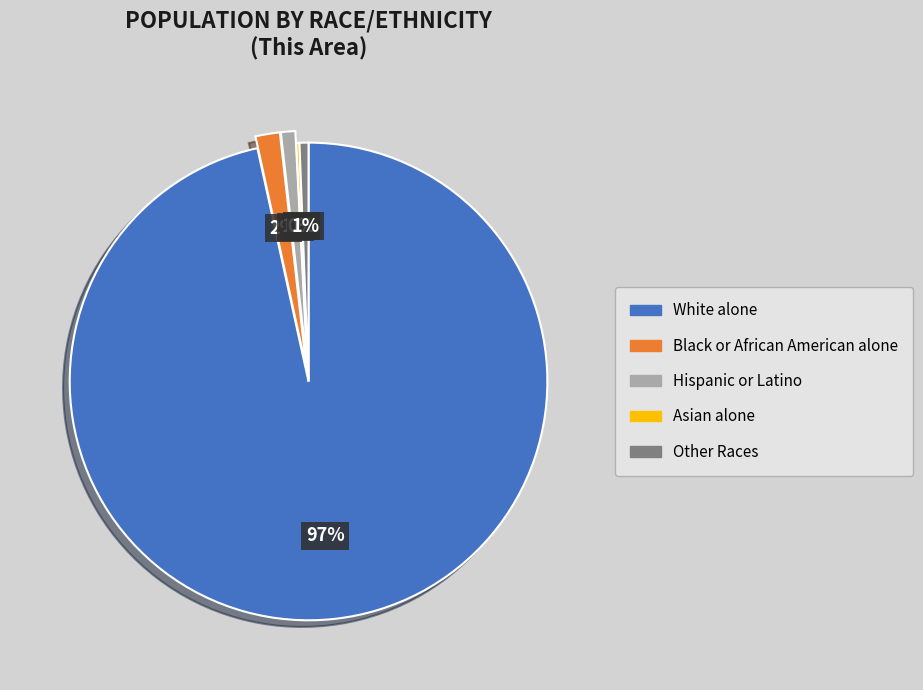

Which category accounts for the majority?

White alone